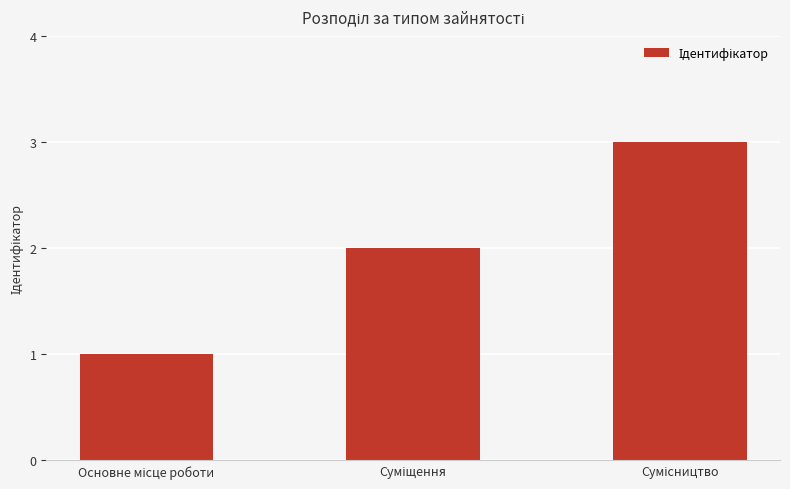

How many bars are there in total?

3